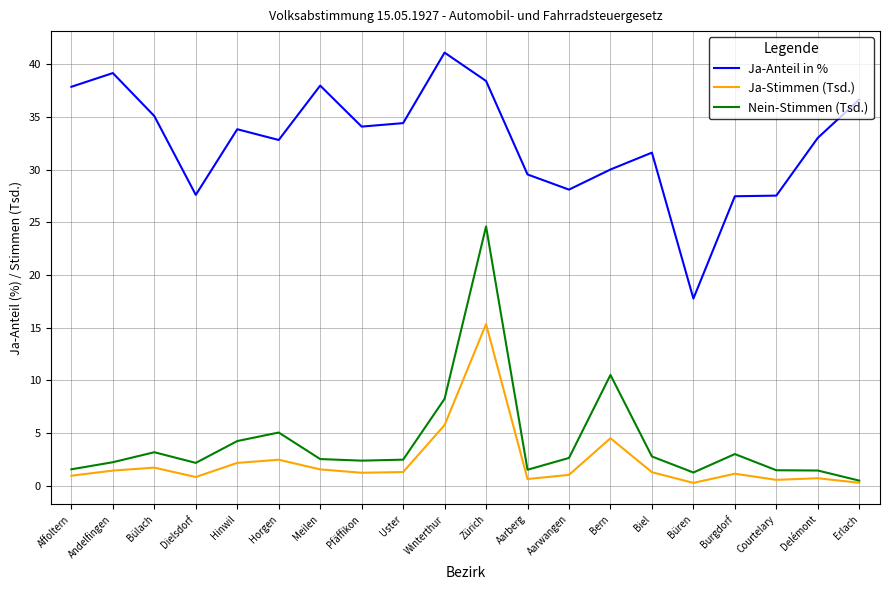

Which category has the lowest value in the Ja-Anteil in % series?

Büren